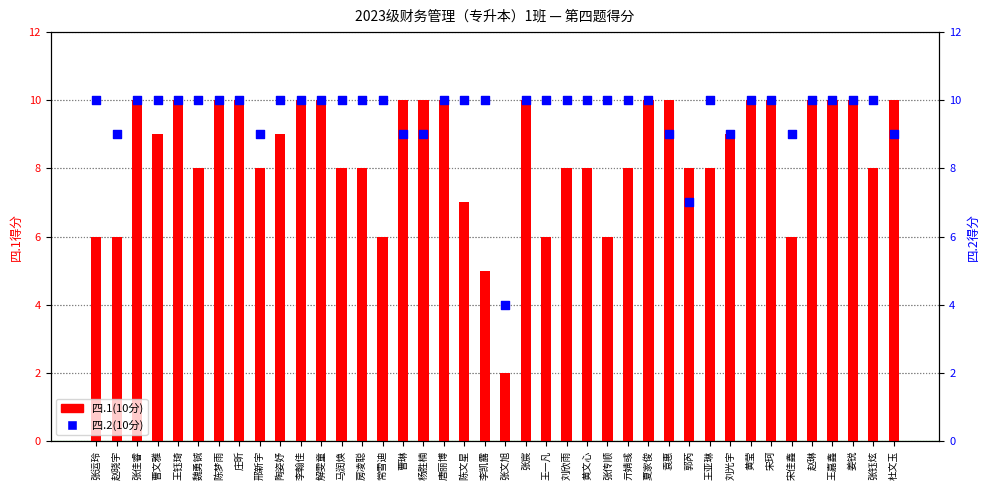

What are all the series names shown in the legend?

四.1(10分), 四.2(10分)